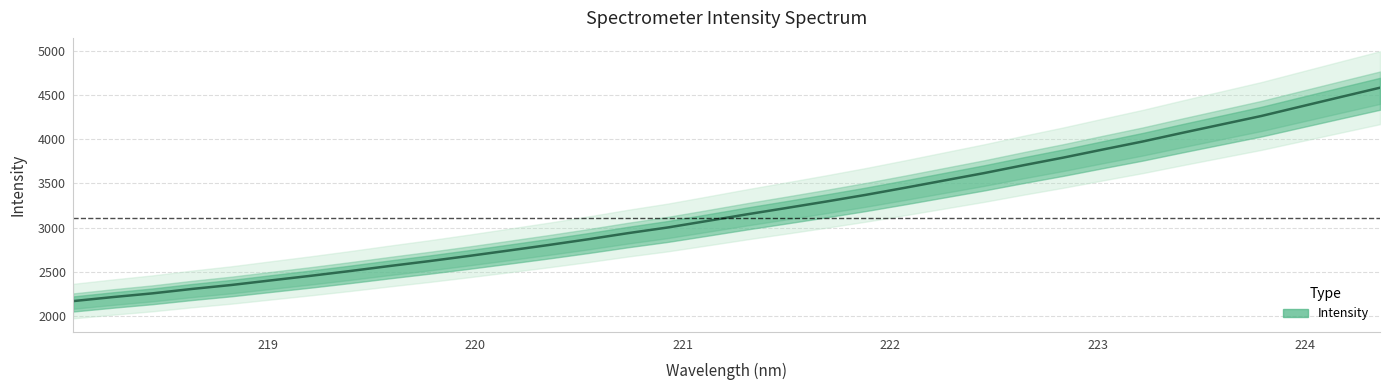

Does the chart display data point markers on the line(s)?

No